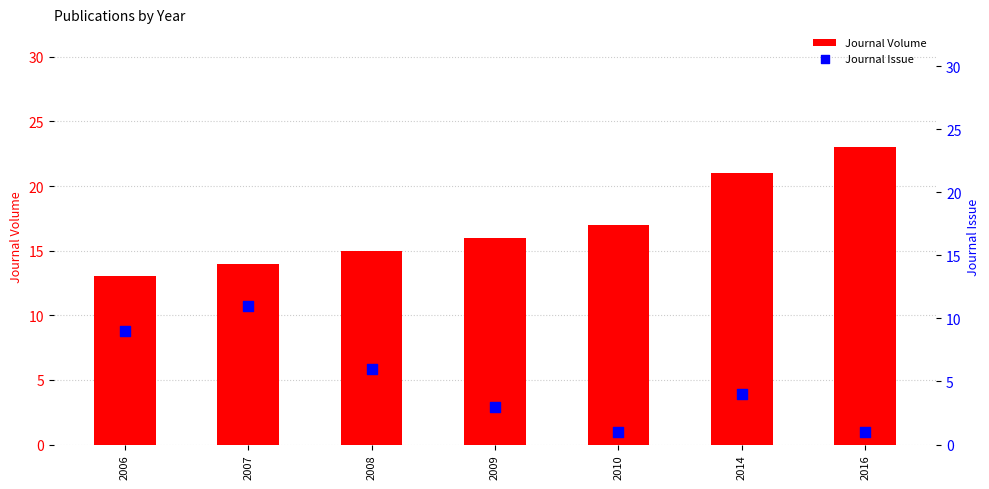

At which category is the sum across all series the highest?

2007